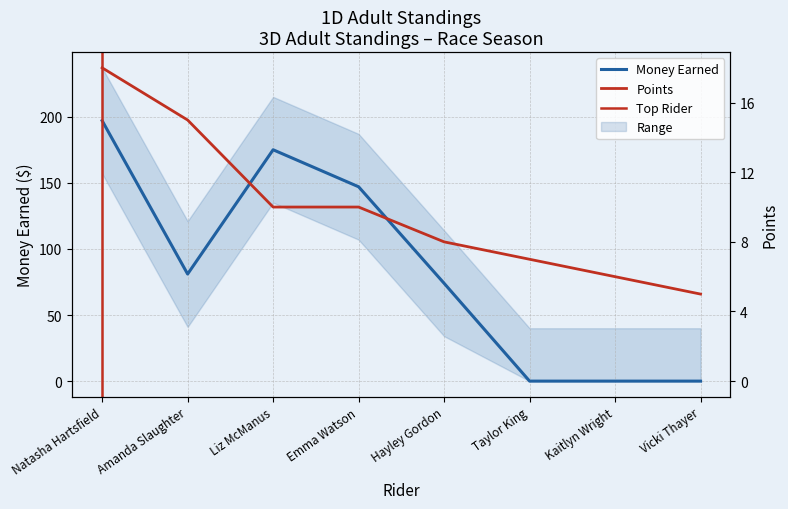

In Money Earned, how many points are higher than both neighbors (excluding endpoints)?

1